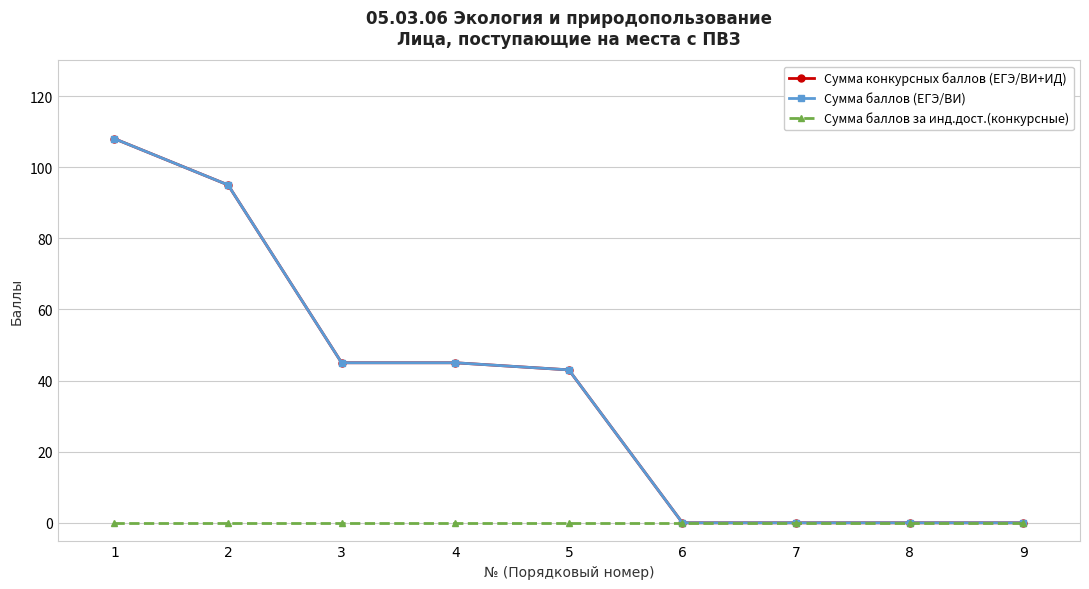

Which series has the widest spread of values?

Сумма конкурсных баллов (ЕГЭ/ВИ+ИД)